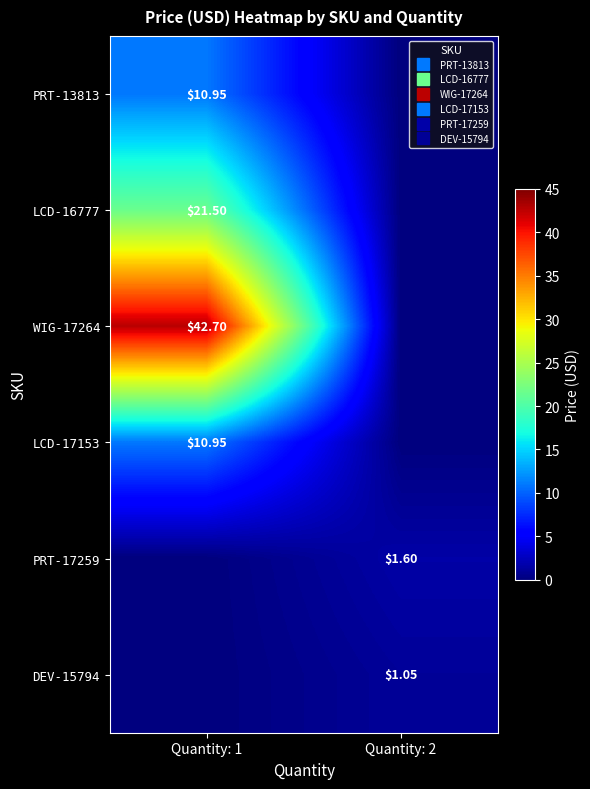

What is the sum of the LCD-16777 values at Quantity: 2 and Quantity: 1?

21.5